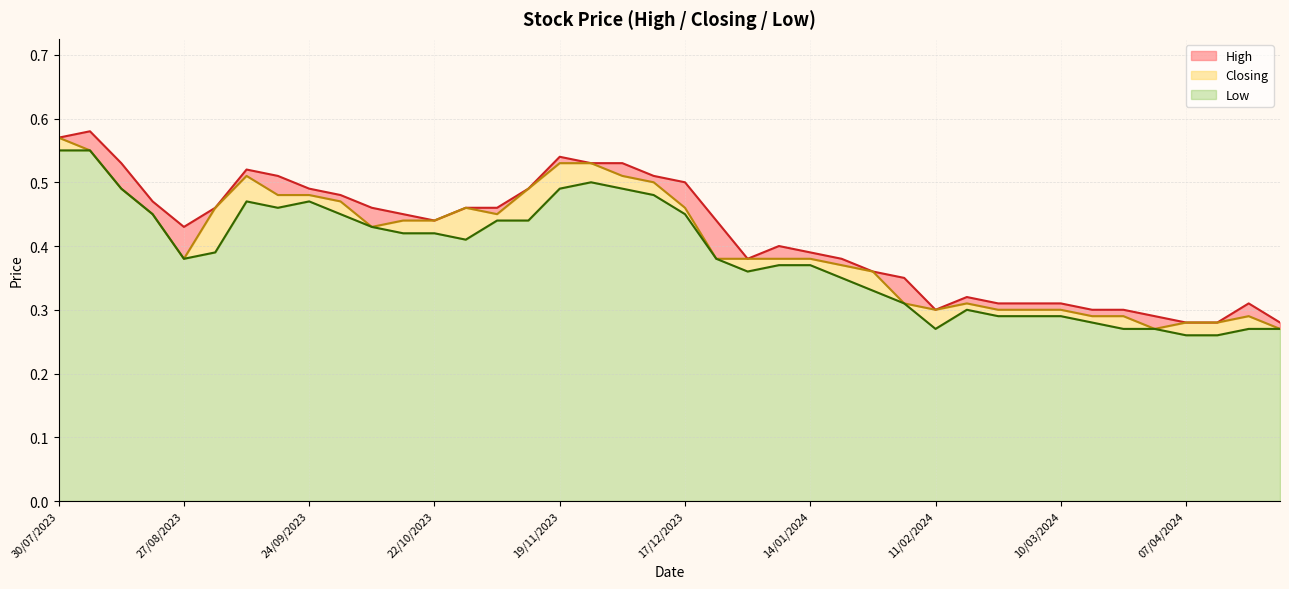

Reading right to left, extract all data points from this chart.

High: 30/07/2023=0.6	06/08/2023=0.6	13/08/2023=0.5	20/08/2023=0.5	27/08/2023=0.4	03/09/2023=0.5	10/09/2023=0.5	17/09/2023=0.5	24/09/2023=0.5	01/10/2023=0.5	08/10/2023=0.5	15/10/2023=0.5	22/10/2023=0.4	29/10/2023=0.5	05/11/2023=0.5	12/11/2023=0.5	19/11/2023=0.5	26/11/2023=0.5	03/12/2023=0.5	10/12/2023=0.5	17/12/2023=0.5	24/12/2023=0.4	31/12/2023=0.4	07/01/2024=0.4	14/01/2024=0.4	21/01/2024=0.4	28/01/2024=0.4	04/02/2024=0.3	11/02/2024=0.3	18/02/2024=0.3	25/02/2024=0.3	03/03/2024=0.3	10/03/2024=0.3	17/03/2024=0.3	24/03/2024=0.3	31/03/2024=0.3	07/04/2024=0.3	14/04/2024=0.3	21/04/2024=0.3	28/04/2024=0.3
Closing: 30/07/2023=0.6	06/08/2023=0.6	13/08/2023=0.5	20/08/2023=0.5	27/08/2023=0.4	03/09/2023=0.5	10/09/2023=0.5	17/09/2023=0.5	24/09/2023=0.5	01/10/2023=0.5	08/10/2023=0.4	15/10/2023=0.4	22/10/2023=0.4	29/10/2023=0.5	05/11/2023=0.5	12/11/2023=0.5	19/11/2023=0.5	26/11/2023=0.5	03/12/2023=0.5	10/12/2023=0.5	17/12/2023=0.5	24/12/2023=0.4	31/12/2023=0.4	07/01/2024=0.4	14/01/2024=0.4	21/01/2024=0.4	28/01/2024=0.4	04/02/2024=0.3	11/02/2024=0.3	18/02/2024=0.3	25/02/2024=0.3	03/03/2024=0.3	10/03/2024=0.3	17/03/2024=0.3	24/03/2024=0.3	31/03/2024=0.3	07/04/2024=0.3	14/04/2024=0.3	21/04/2024=0.3	28/04/2024=0.3
Low: 30/07/2023=0.6	06/08/2023=0.6	13/08/2023=0.5	20/08/2023=0.5	27/08/2023=0.4	03/09/2023=0.4	10/09/2023=0.5	17/09/2023=0.5	24/09/2023=0.5	01/10/2023=0.5	08/10/2023=0.4	15/10/2023=0.4	22/10/2023=0.4	29/10/2023=0.4	05/11/2023=0.4	12/11/2023=0.4	19/11/2023=0.5	26/11/2023=0.5	03/12/2023=0.5	10/12/2023=0.5	17/12/2023=0.5	24/12/2023=0.4	31/12/2023=0.4	07/01/2024=0.4	14/01/2024=0.4	21/01/2024=0.3	28/01/2024=0.3	04/02/2024=0.3	11/02/2024=0.3	18/02/2024=0.3	25/02/2024=0.3	03/03/2024=0.3	10/03/2024=0.3	17/03/2024=0.3	24/03/2024=0.3	31/03/2024=0.3	07/04/2024=0.3	14/04/2024=0.3	21/04/2024=0.3	28/04/2024=0.3